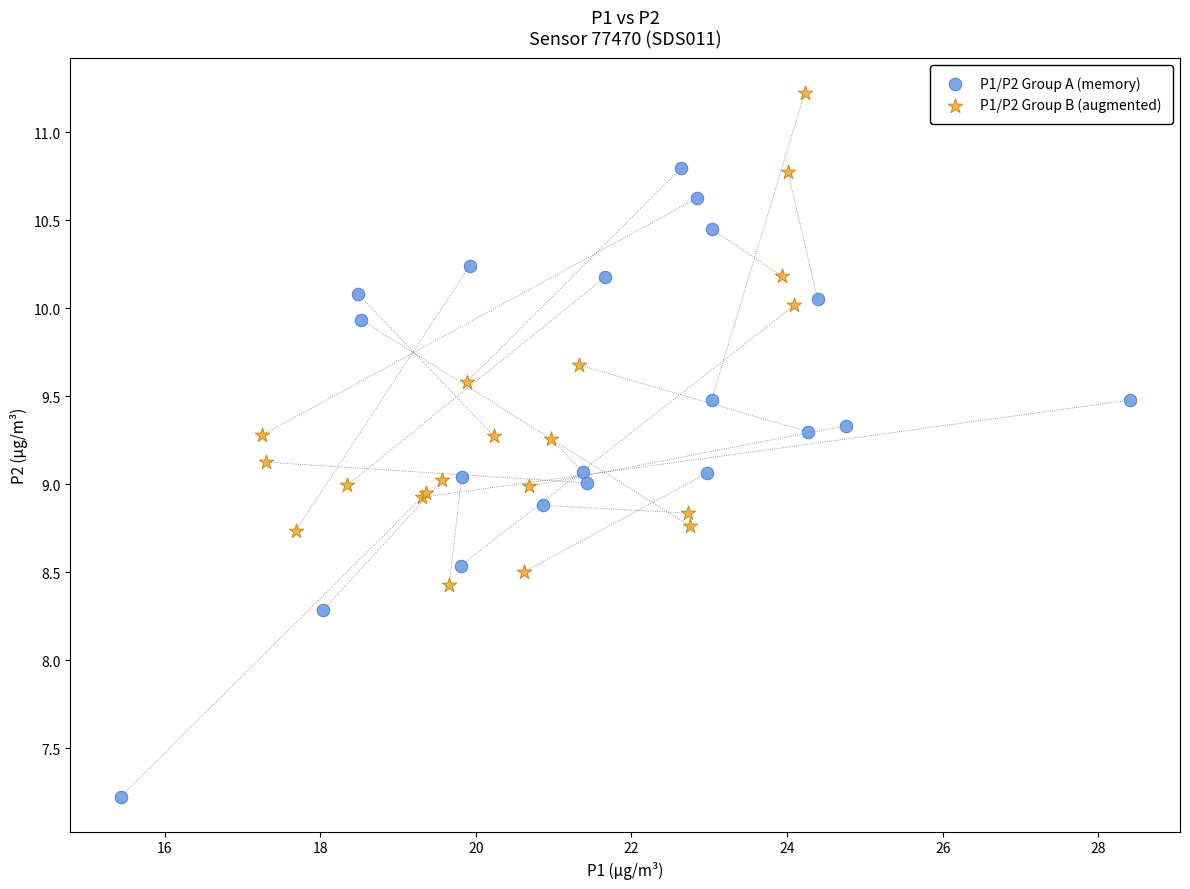

Which series contains the lowest Y value?

P1/P2 Group A (memory)